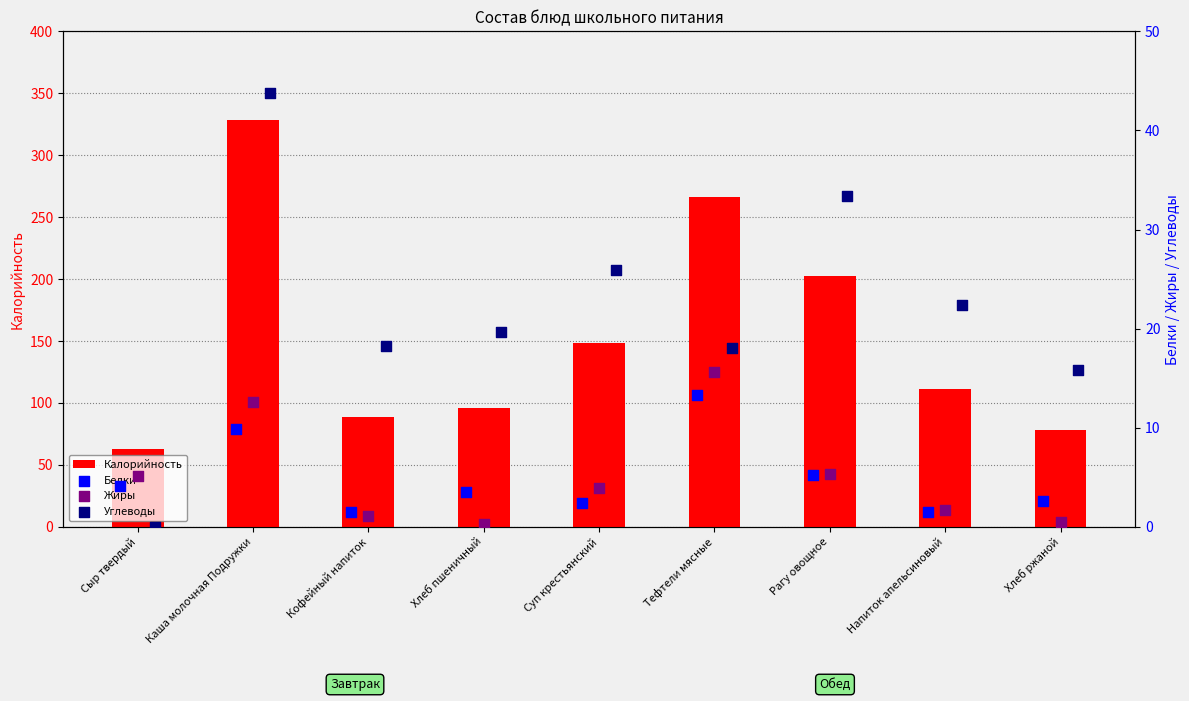

Which series has the widest spread of Y values?

Калорийность